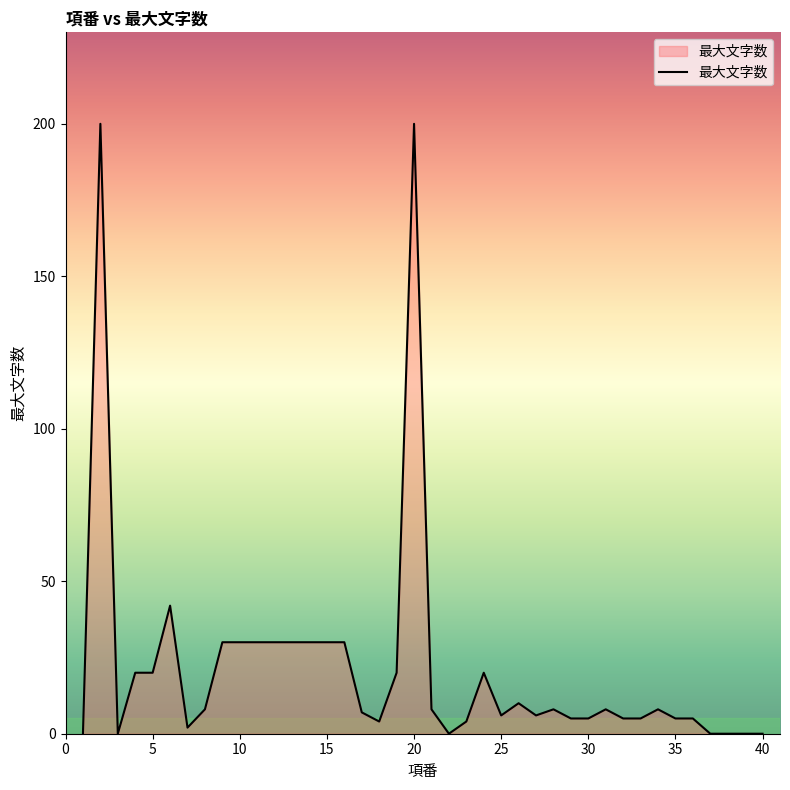

What is the maximum value shown in the chart?

200